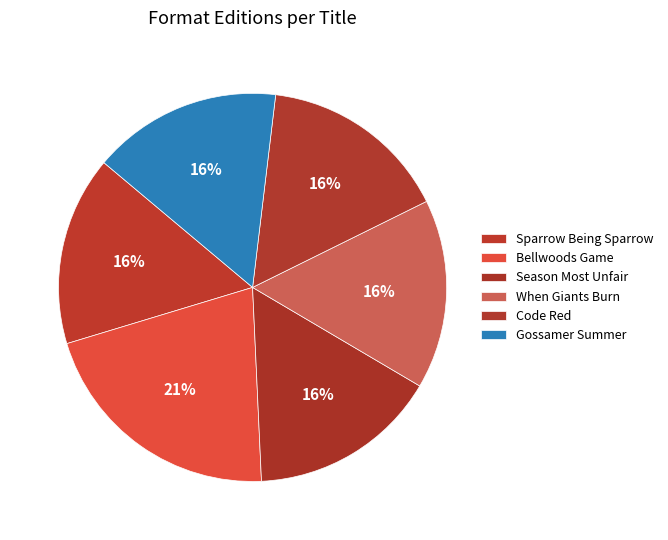

How many segments does this pie chart have?

6